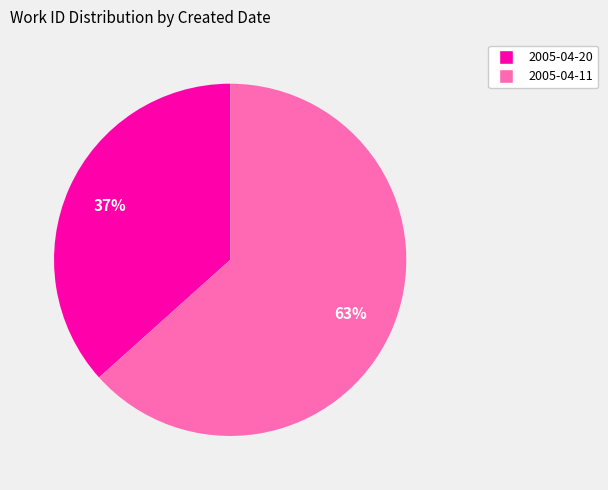

To the nearest percent, what portion does 2005-04-20 represent?

37%